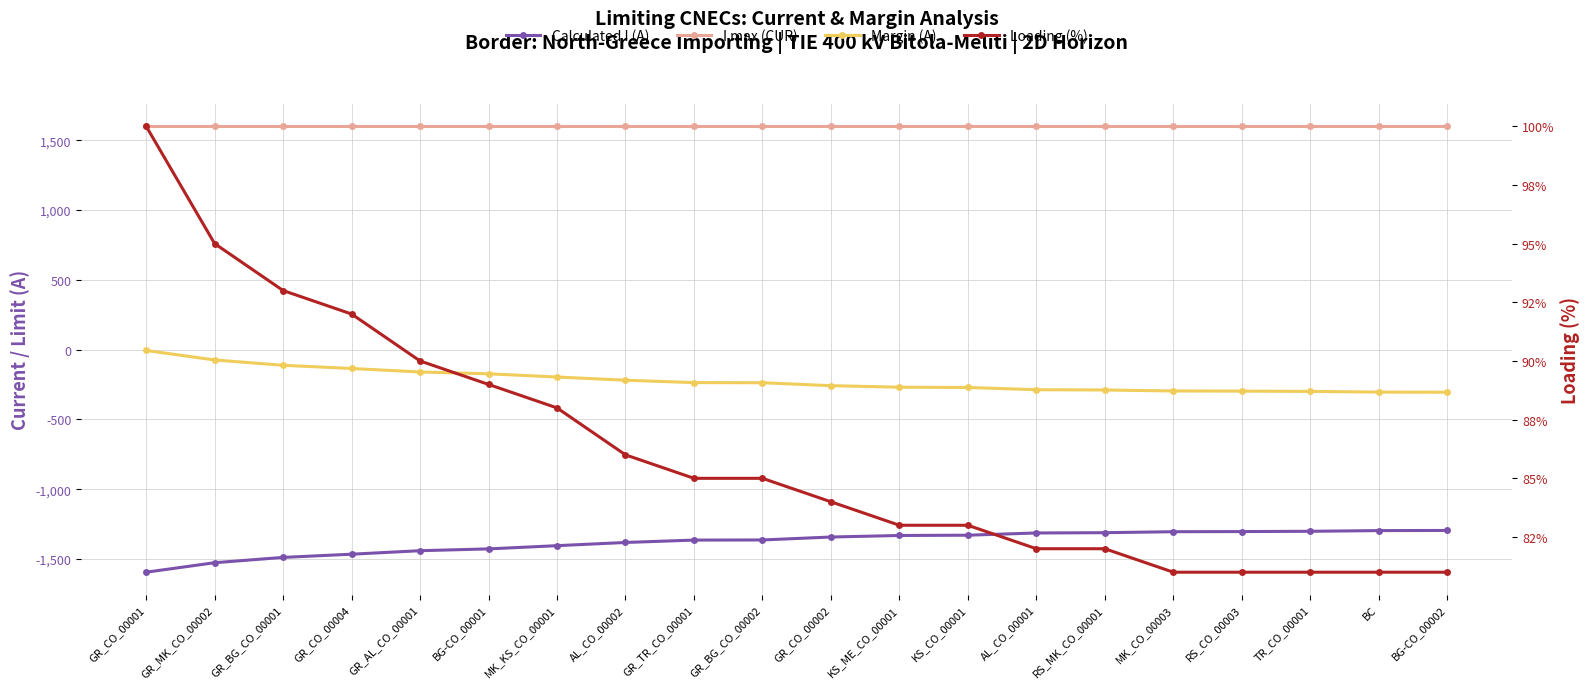

True or false: Calculated I (A) and I max (CUR) intersect in this chart.

False